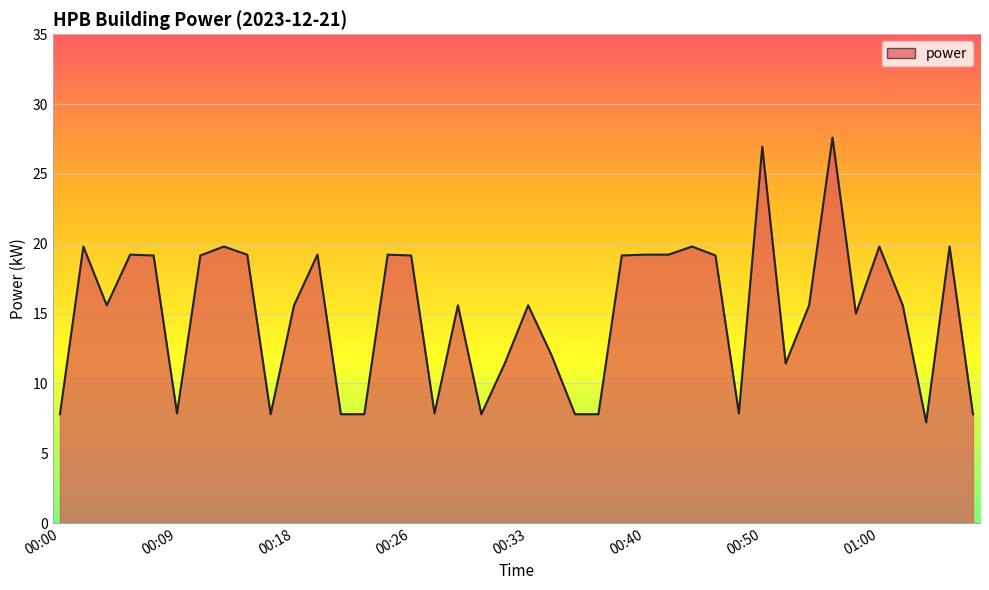

How many lines are shown in the chart?

1